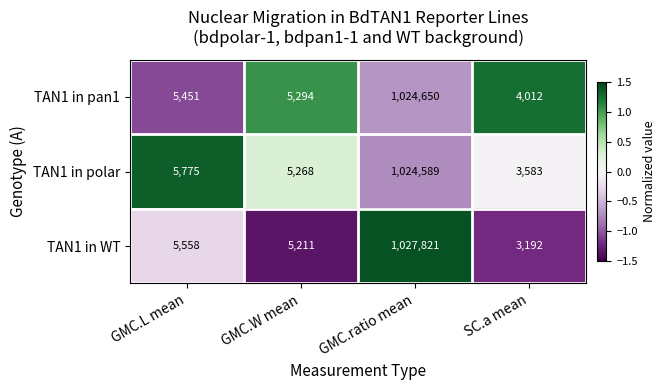

Reading left to right, list all the values displayed in this chart.

TAN1 in pan1: GMC.L mean=5451	GMC.W mean=5294	GMC.ratio mean=1024650	SC.a mean=4012
TAN1 in polar: GMC.L mean=5775	GMC.W mean=5268	GMC.ratio mean=1024589	SC.a mean=3583
TAN1 in WT: GMC.L mean=5558	GMC.W mean=5211	GMC.ratio mean=1027821	SC.a mean=3192